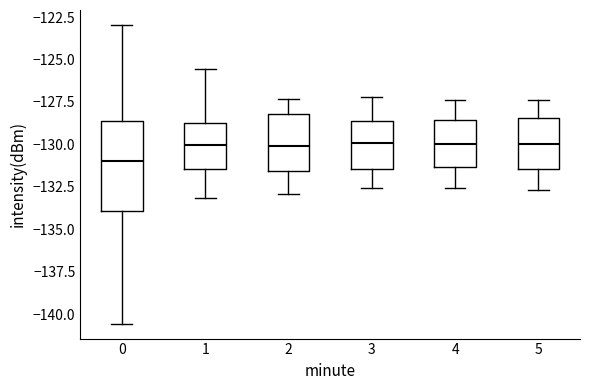

Reading left to right, read every box against the y-axis: the position of its median line, the range the box covers, and the ends of its whiskers. The values are not printed on the chart, so give them approximately, as read against the axis.

0: median -131.0, box -134.0 to -128.5, whiskers -140.5 to -123.0
1: median -130.0, box -131.5 to -128.5, whiskers -133.0 to -125.5
2: median -130.0, box -131.5 to -128.0, whiskers -133.0 to -127.5
3: median -130.0, box -131.5 to -128.5, whiskers -132.5 to -127.0
4: median -130.0, box -131.5 to -128.5, whiskers -132.5 to -127.5
5: median -130.0, box -131.5 to -128.5, whiskers -132.5 to -127.5